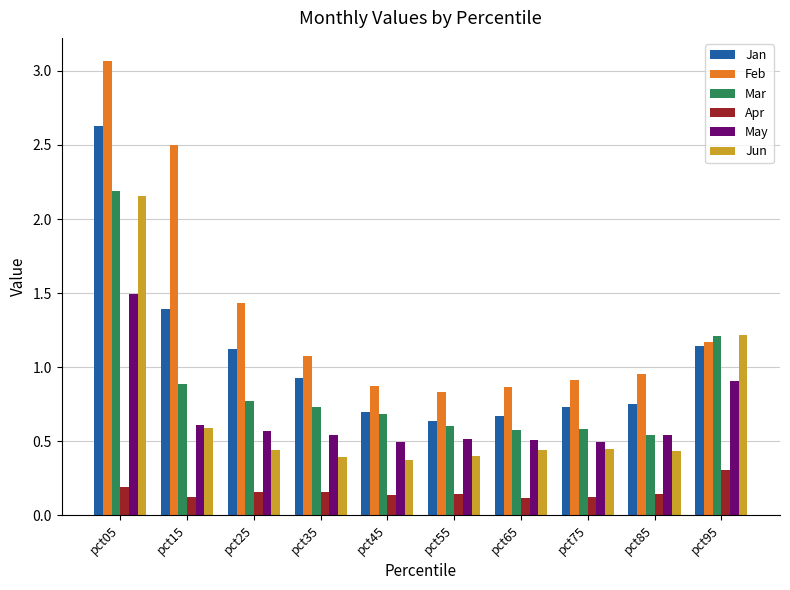

Rank the series at pct35 from lowest to highest value.

Apr, Jun, May, Mar, Jan, Feb